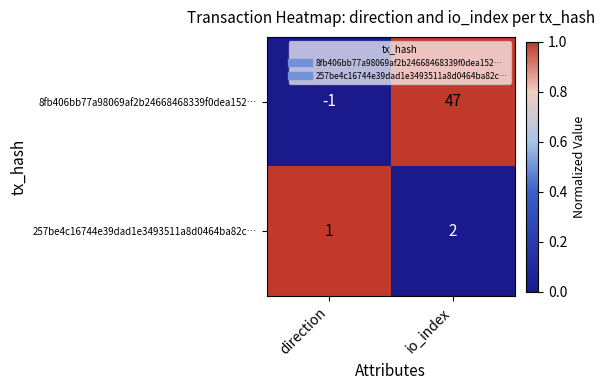

How many data points does each series have?

2